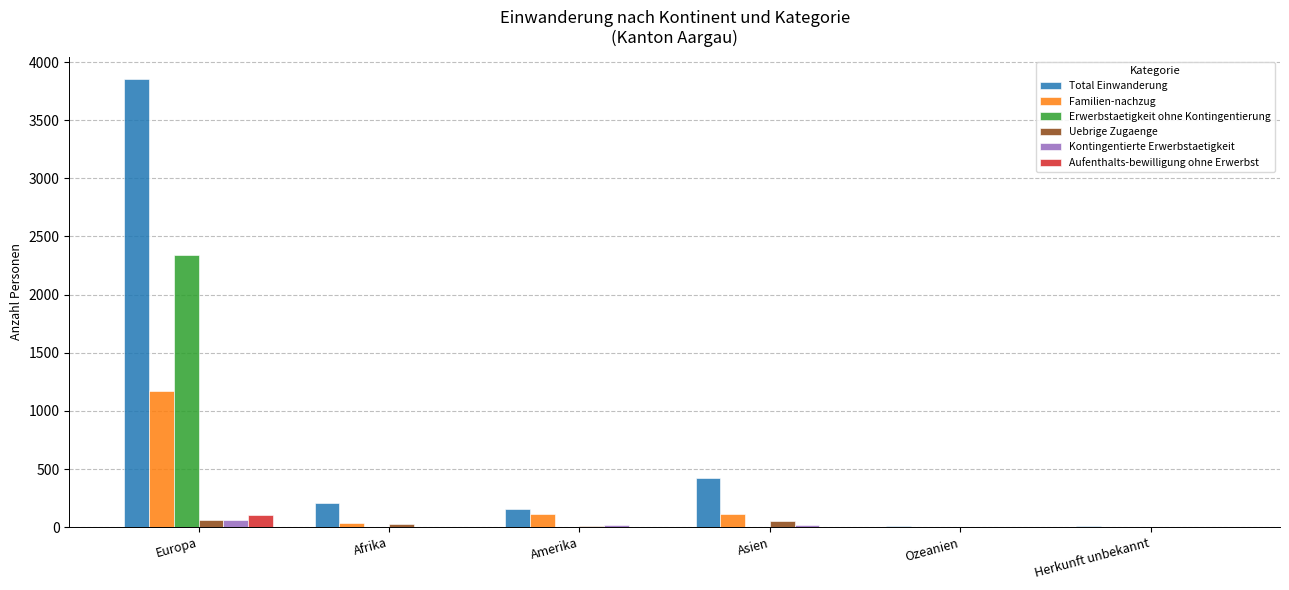

What is the sum of all Kontingentierte Erwerbstaetigkeit values?

102